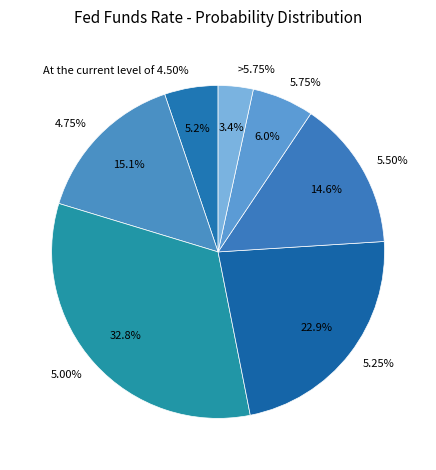

What portion of the pie excludes At the current level of 4.50%?

94.8%